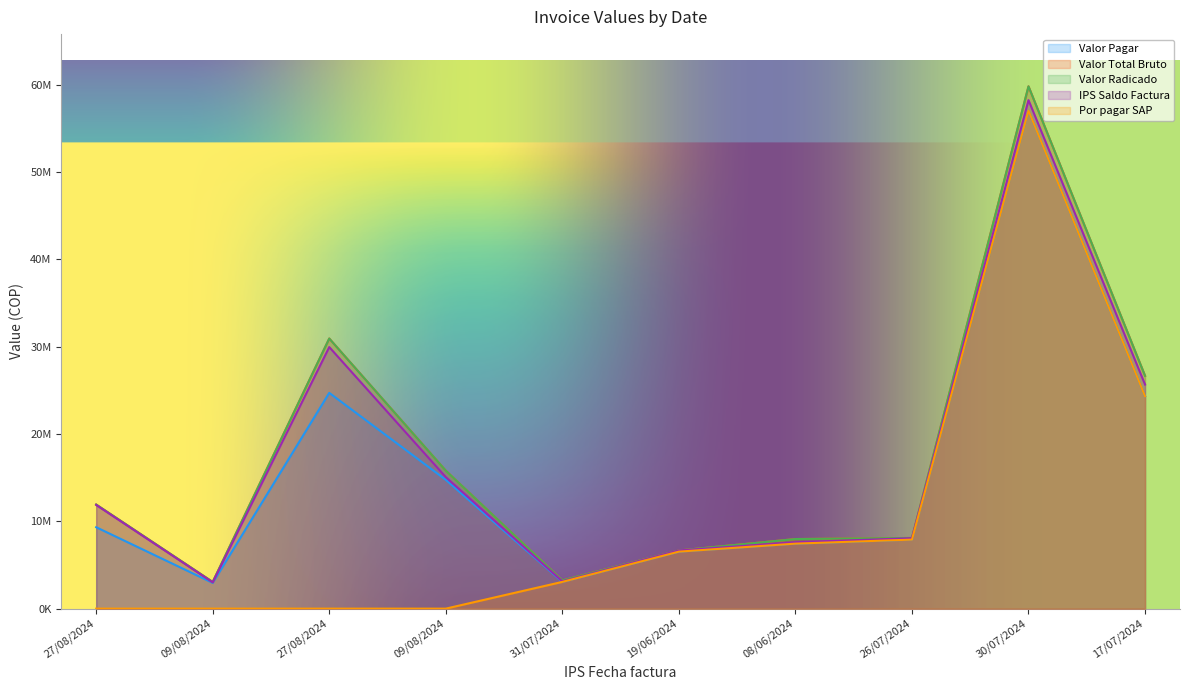

True or false: IPS Saldo Factura and Valor Radicado cross at least once.

False